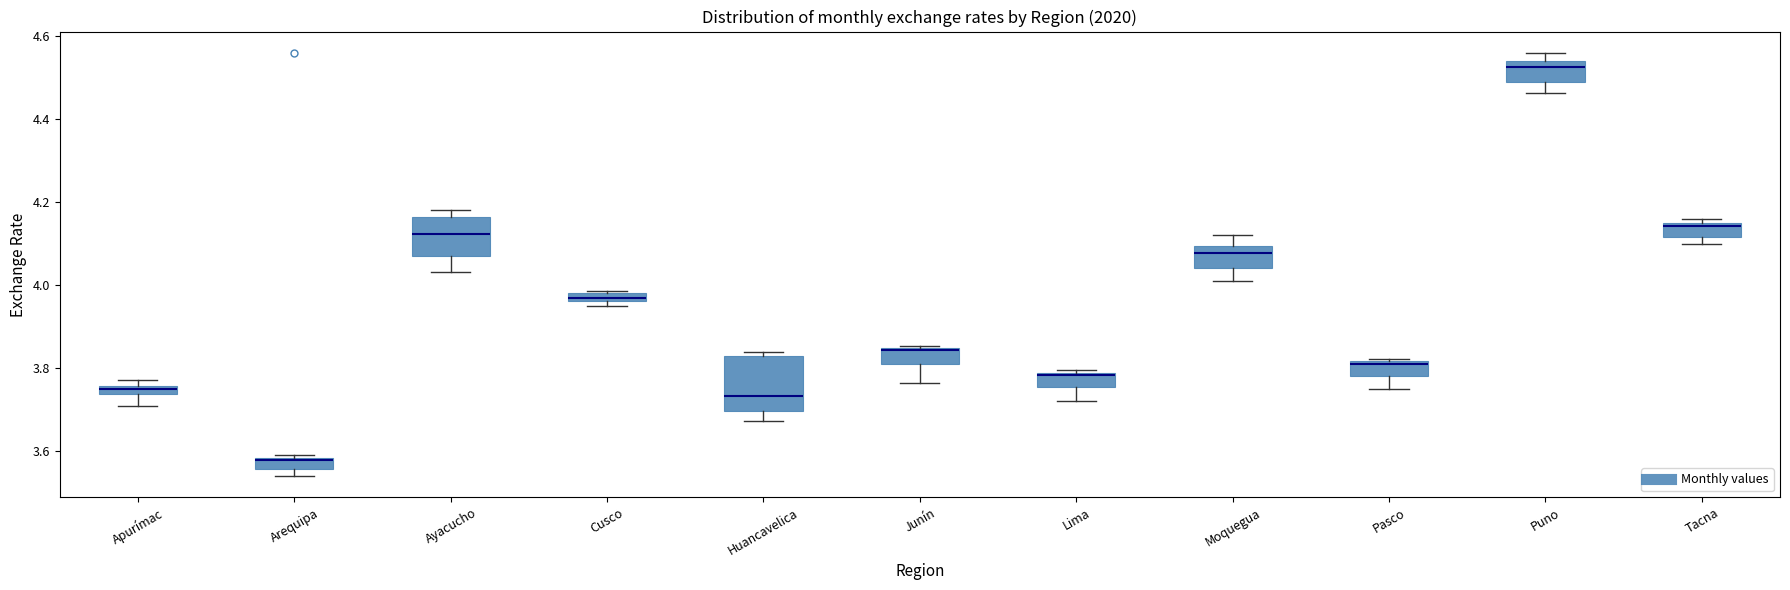

Comparing the boxes themselves (not the whiskers), which one is the tallest?

Huancavelica